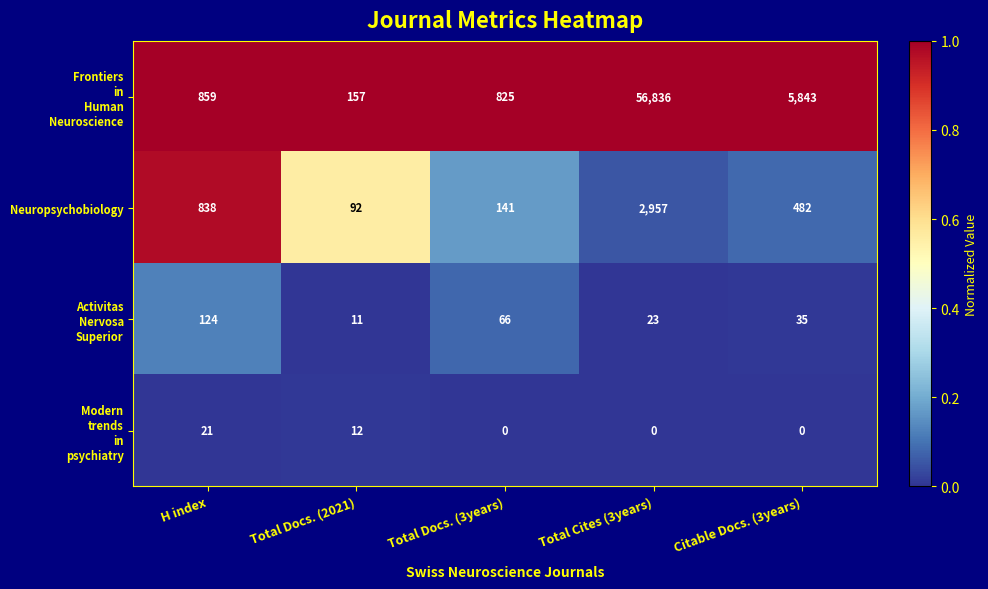

At which category is the sum across all series the highest?

Total Cites (3years)